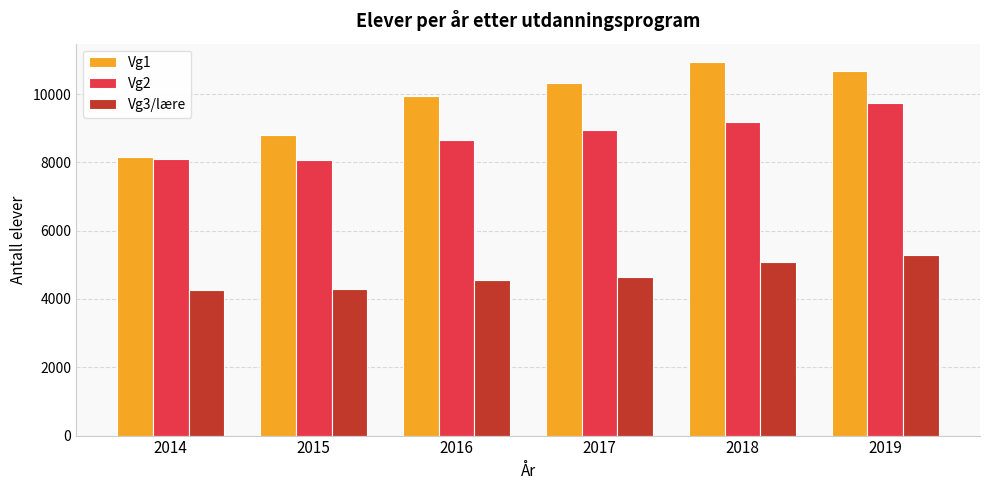

Is it true that Vg1 equals 2536 at 2019?

False